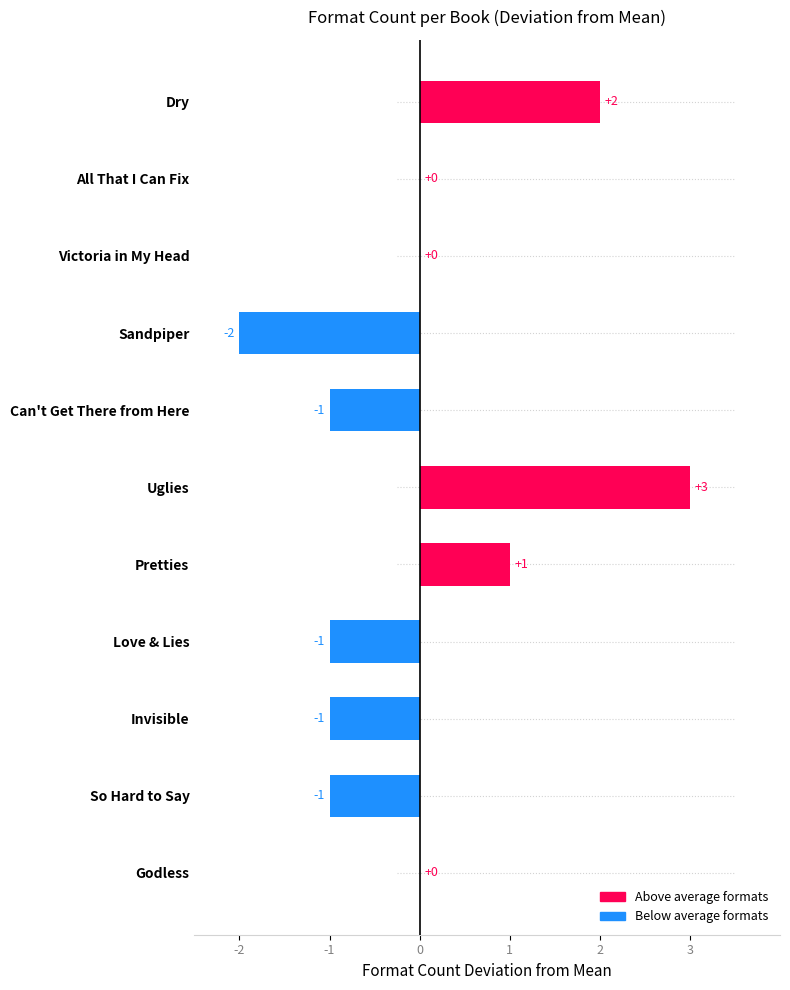

Count the number of categories in the chart.

11